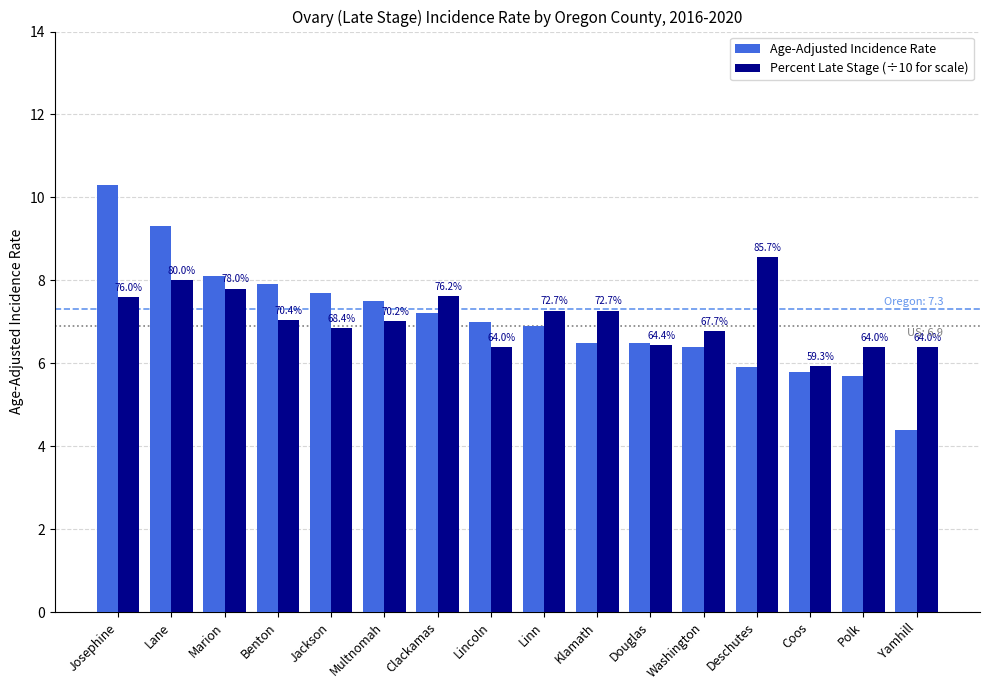

Are the bars horizontal?

No